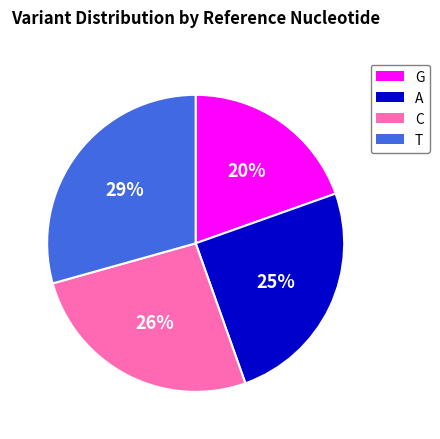

Which slice is the smallest?

G